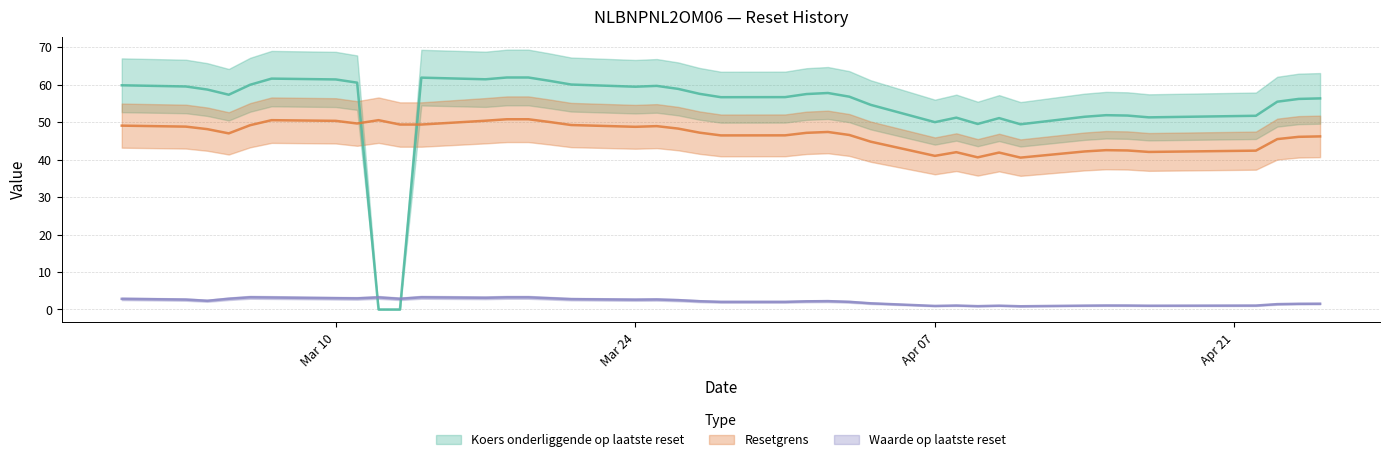

List the labels in order of Waarde op laatste reset value, largest first.

2025-03-14, 2025-03-06, 2025-03-19, 2025-03-18, 2025-03-12, 2025-03-07, 2025-03-17, 2025-03-10, 2025-03-20, 2025-03-11, 2025-03-05, 2025-03-13, 2025-02-28, 2025-03-21, 2025-03-25, 2025-03-03, 2025-03-24, 2025-03-26, 2025-03-04, 2025-04-02, 2025-03-27, 2025-04-01, 2025-04-03, 2025-03-31, 2025-03-28, 2025-04-04, 2025-04-25, 2025-04-24, 2025-04-23, 2025-04-15, 2025-04-16, 2025-04-08, 2025-04-22, 2025-04-14, 2025-04-10, 2025-04-17, 2025-04-07, 2025-04-09, 2025-04-11